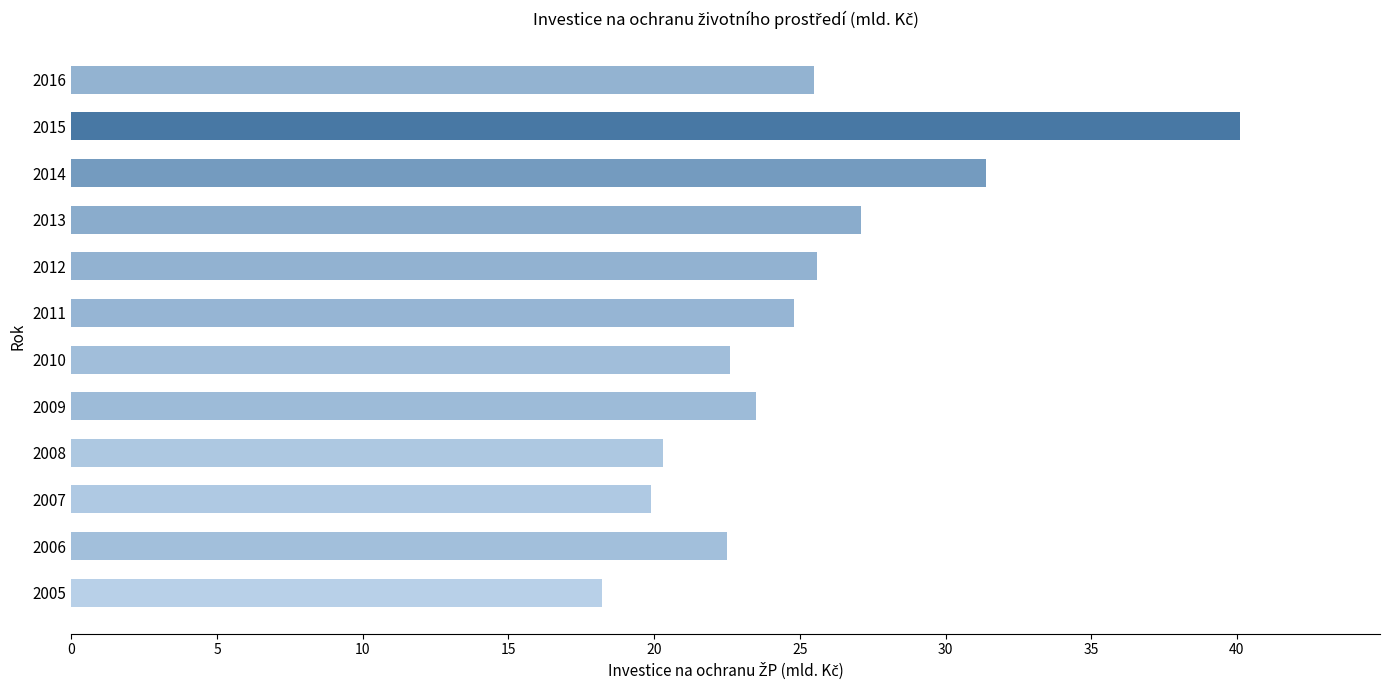

Read the value at 2015.

40.1